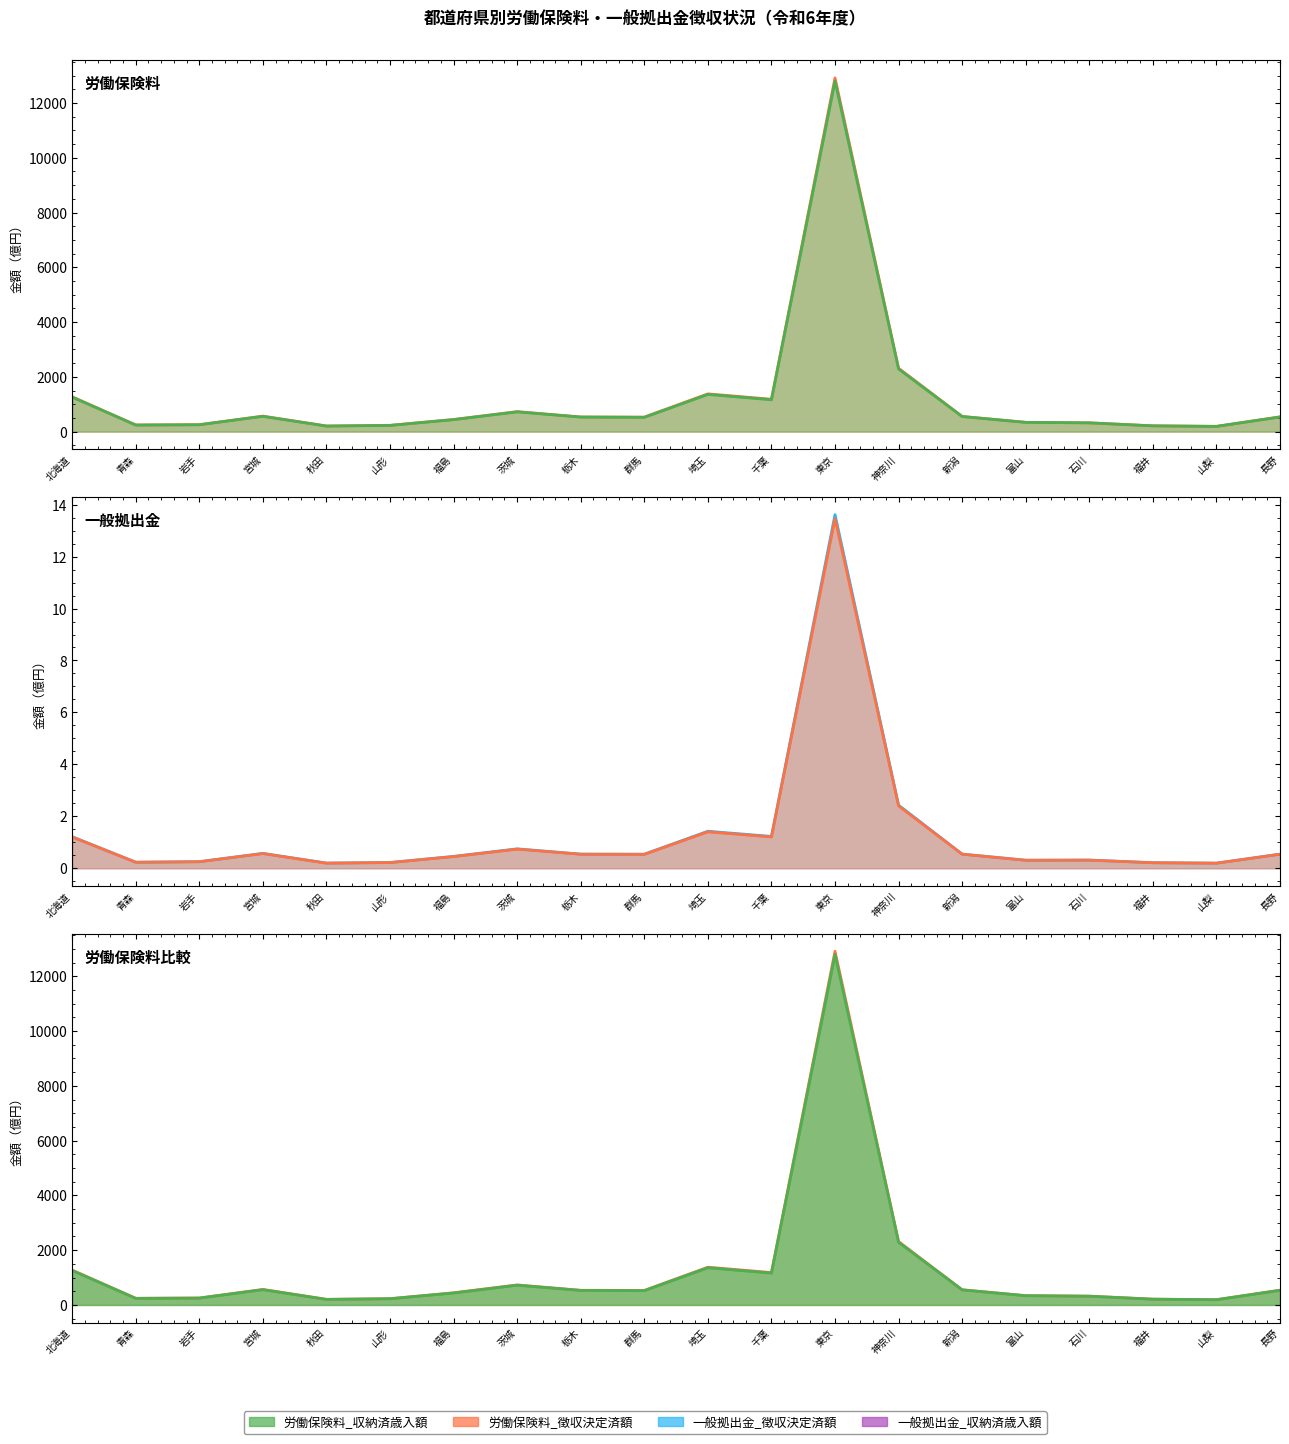

Is the value of 労働保険料_徴収決定済額 at 長野 greater than the value of 一般拠出金_収納済歳入額 at 埼玉?

Yes